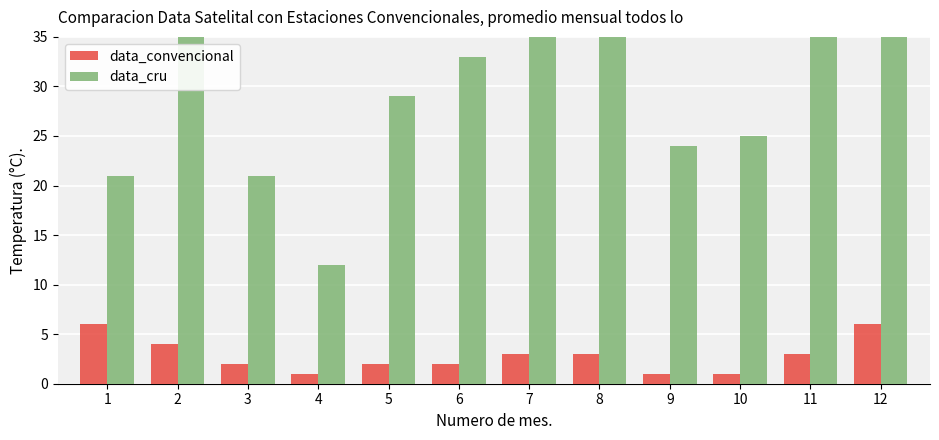

True or false: data_convencional has a value of 2 at 3.

True